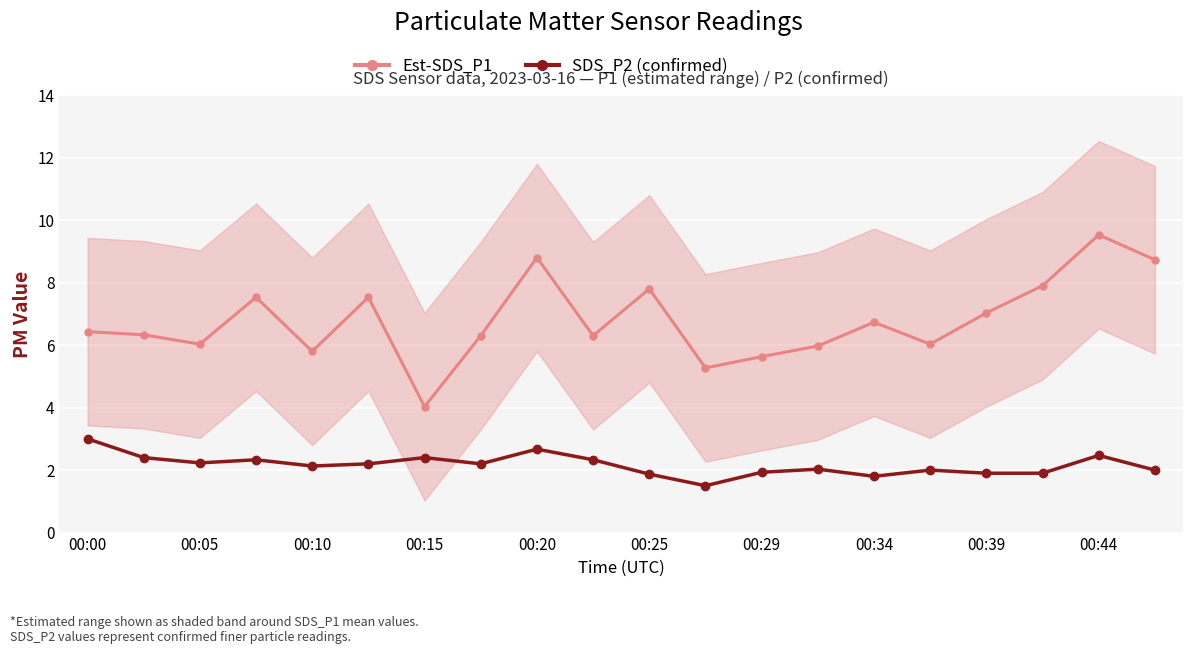

What is the difference between the values at 16 and 11?

0.4